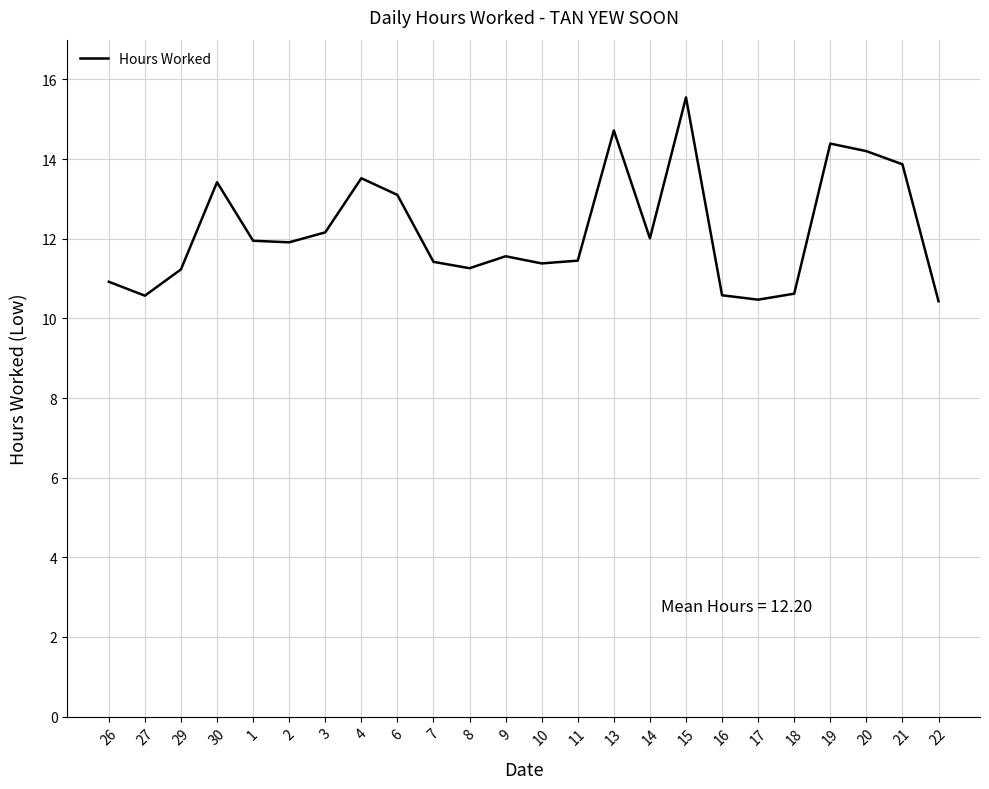

True or false: the data has more than 1 interior local peaks.

True